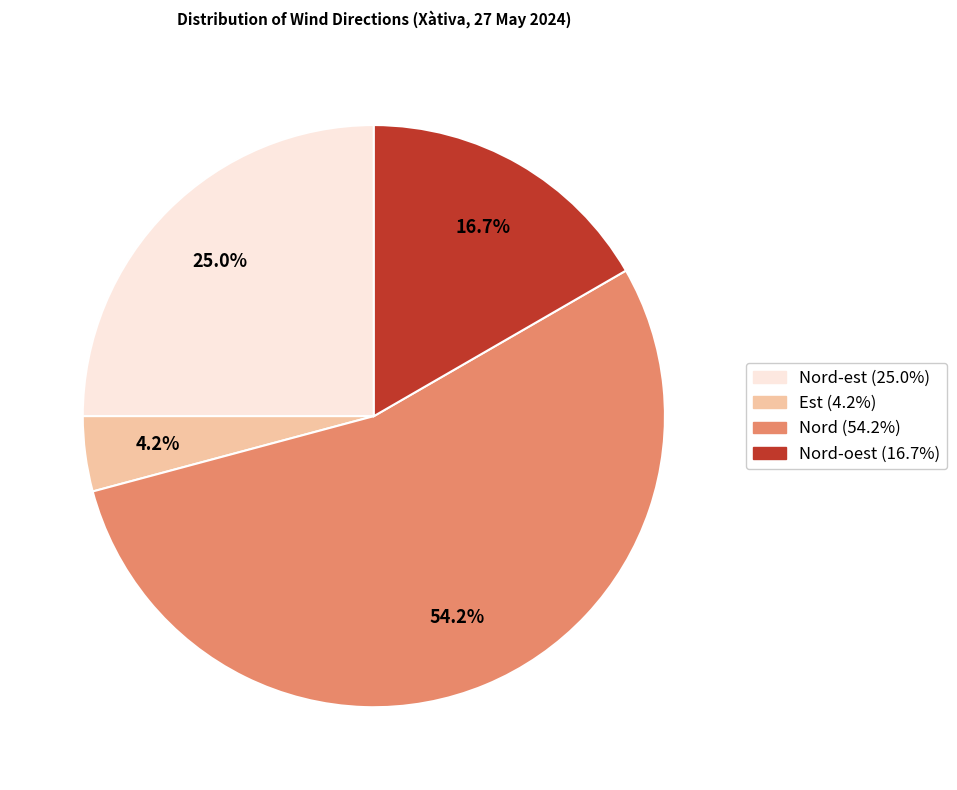

Count the number of slices in the pie.

4